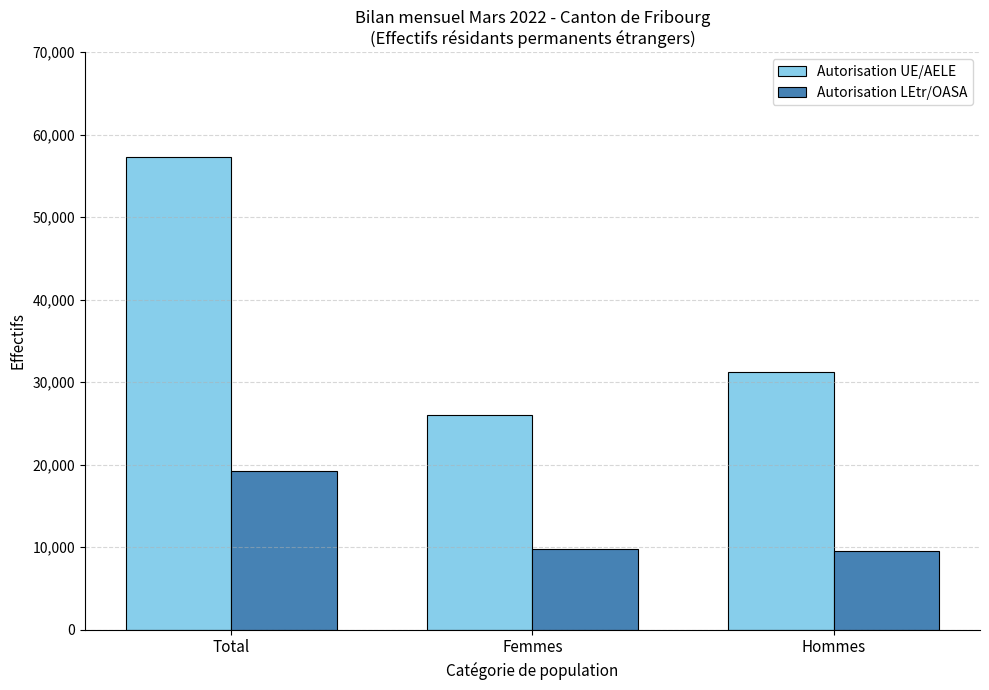

Where is Autorisation LEtr/OASA nearest to the value 14374?

Femmes